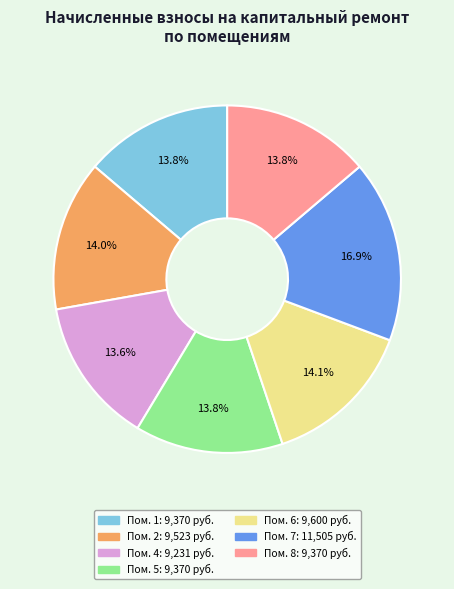

Is there a majority slice in this chart?

No